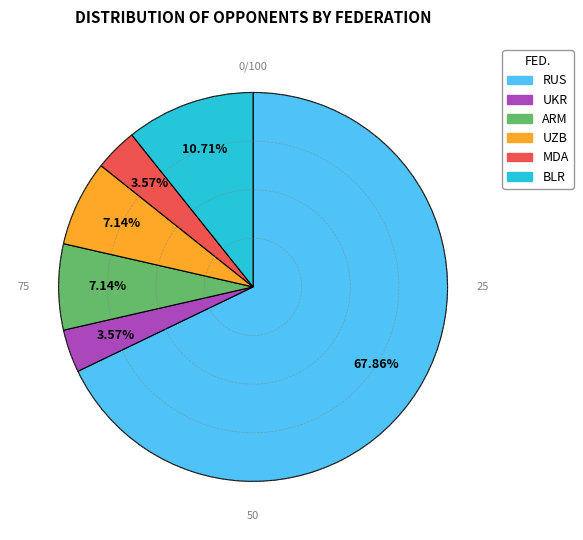

To the nearest percent, what is the difference between the largest and smallest slice percentages?

64%